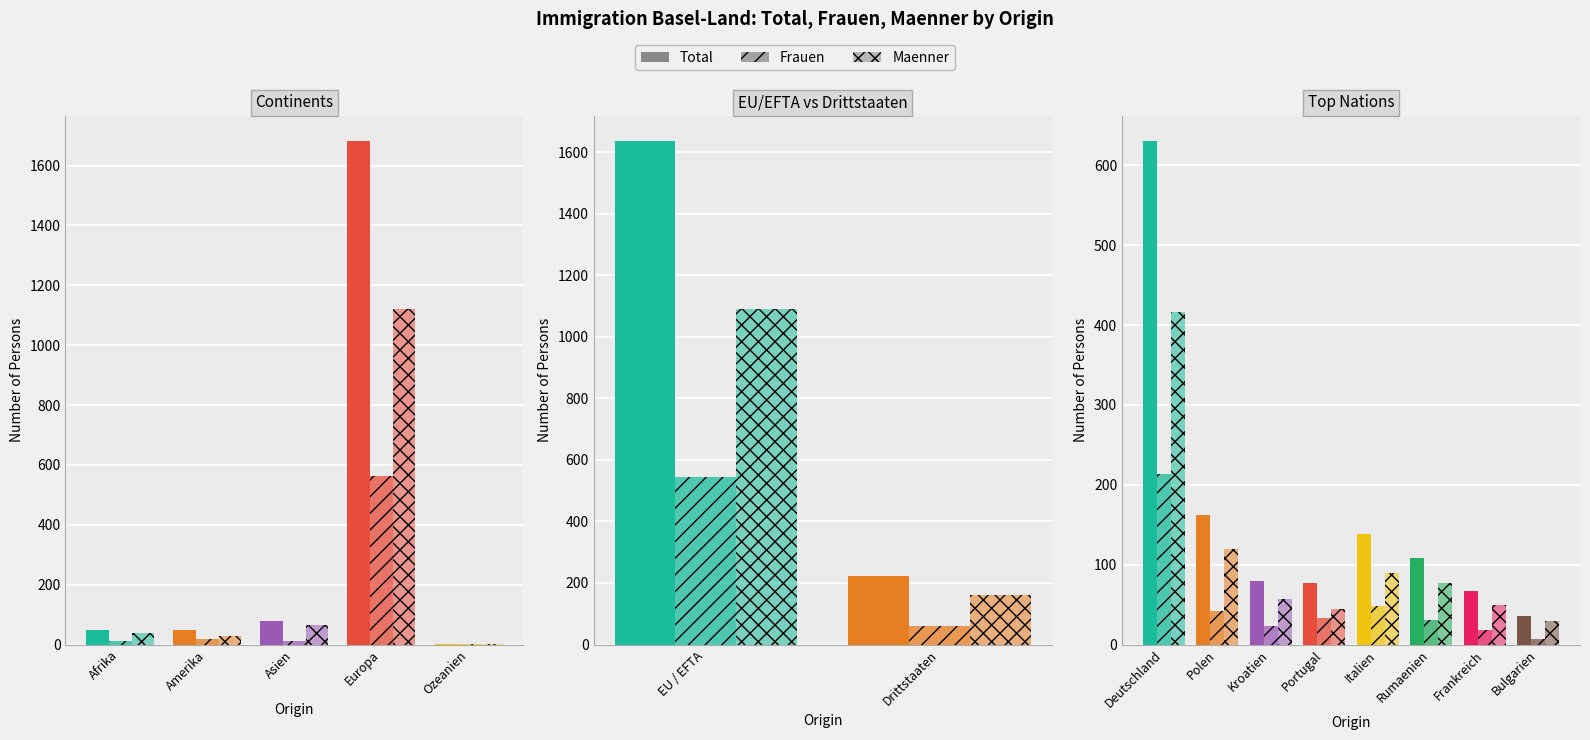

What is the label of the 3rd bar from the left?

Kroatien